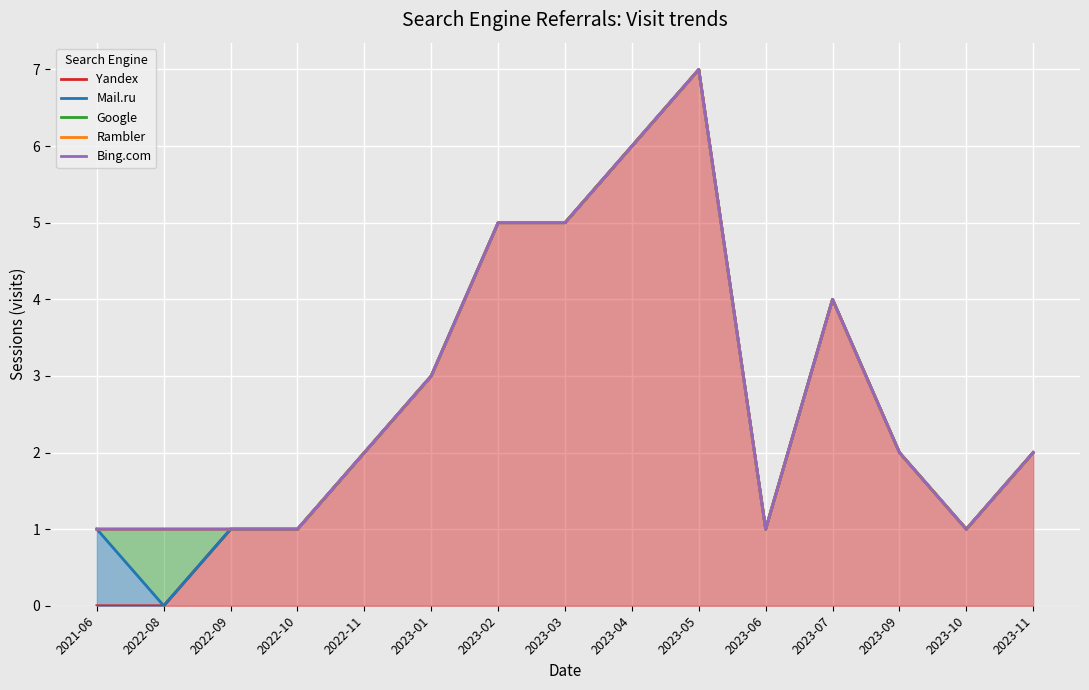

What is the total value across all series at 2022-08?

3